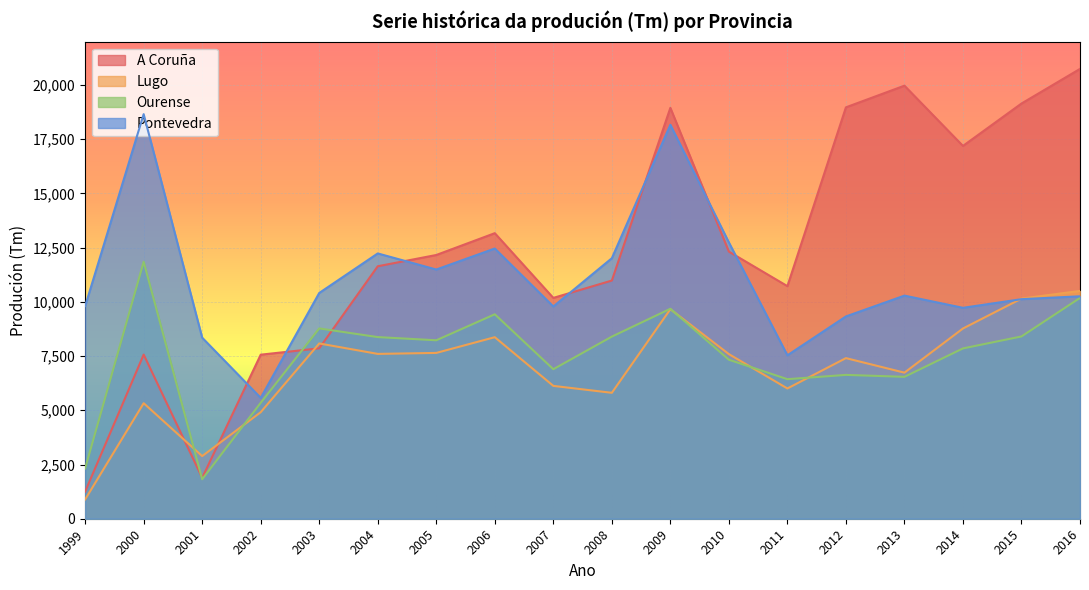

What is the value of the A Coruña point at the 8th from the left?

13166